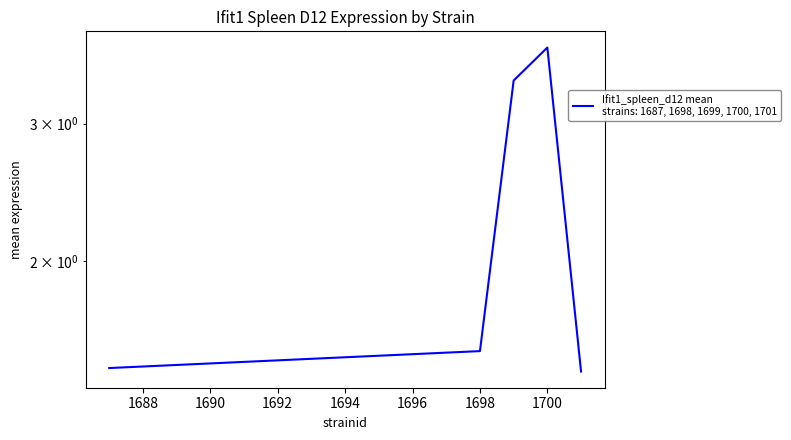

Does the chart display data point markers on the line(s)?

No